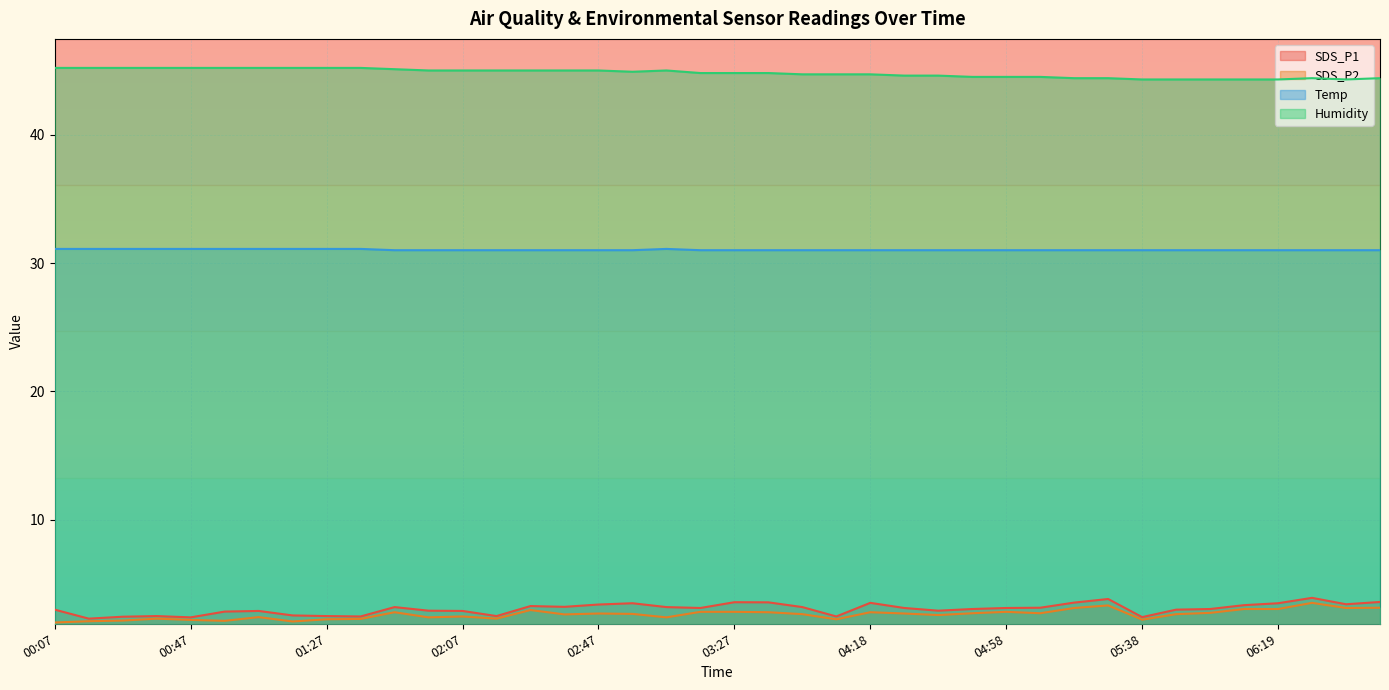

How many interior local valleys does the SDS_P2 series have?

11